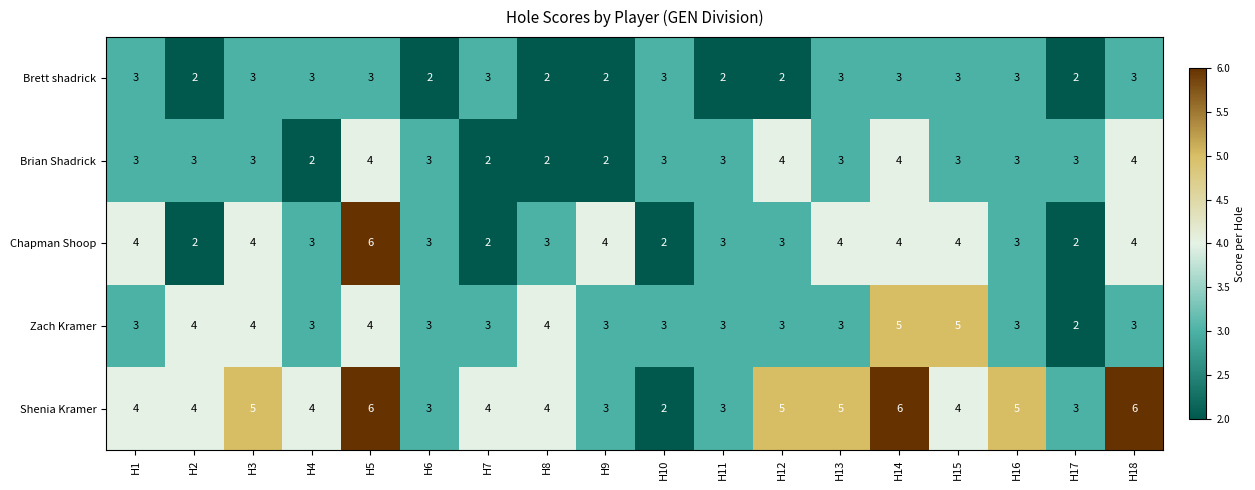

Between H17 and H18, which series saw the biggest shift?

Shenia Kramer